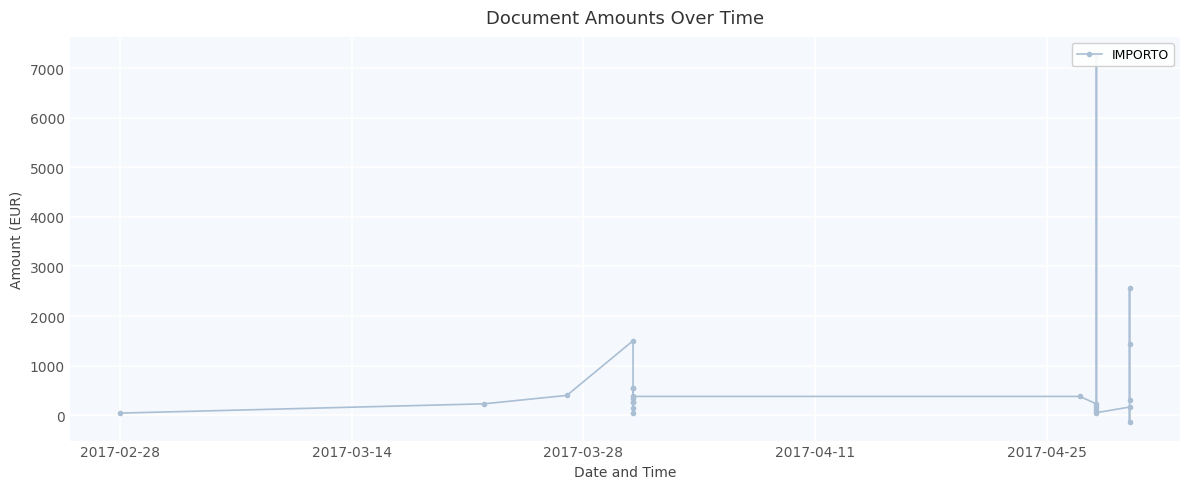

What is the label of the 1st point from the left?

2017-02-28